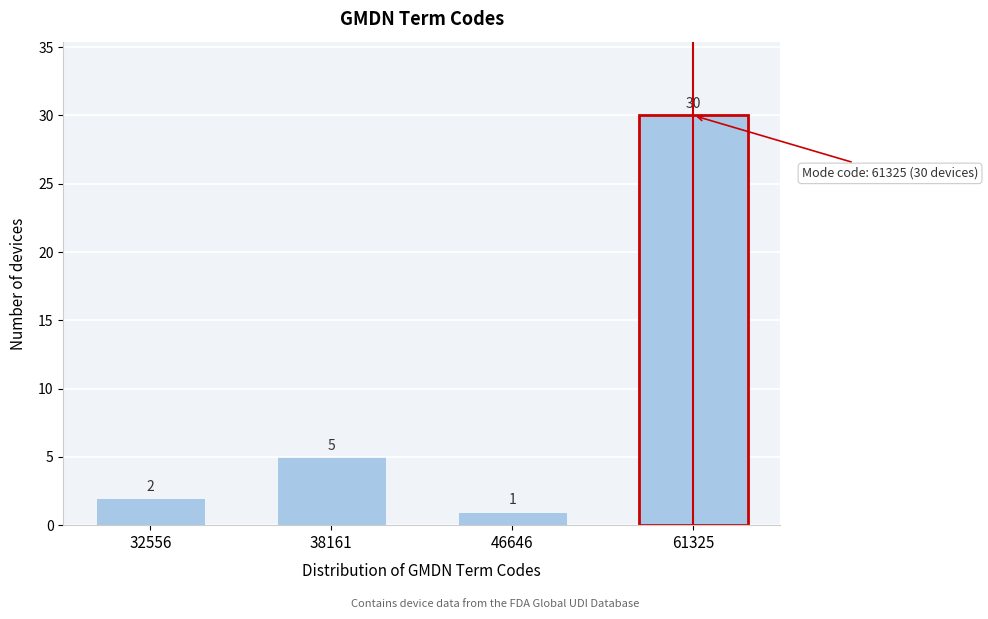

Reading right to left, transcribe all the data shown in this chart.

61325=30	46646=1	38161=5	32556=2